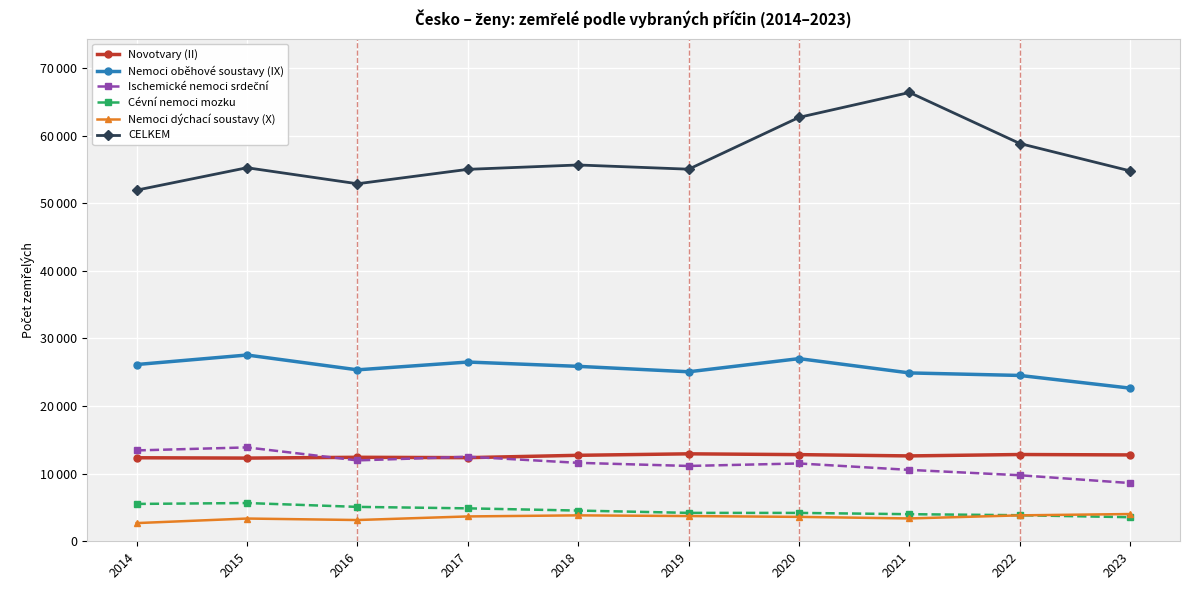

At which label does CELKEM first exceed 55239?

2018